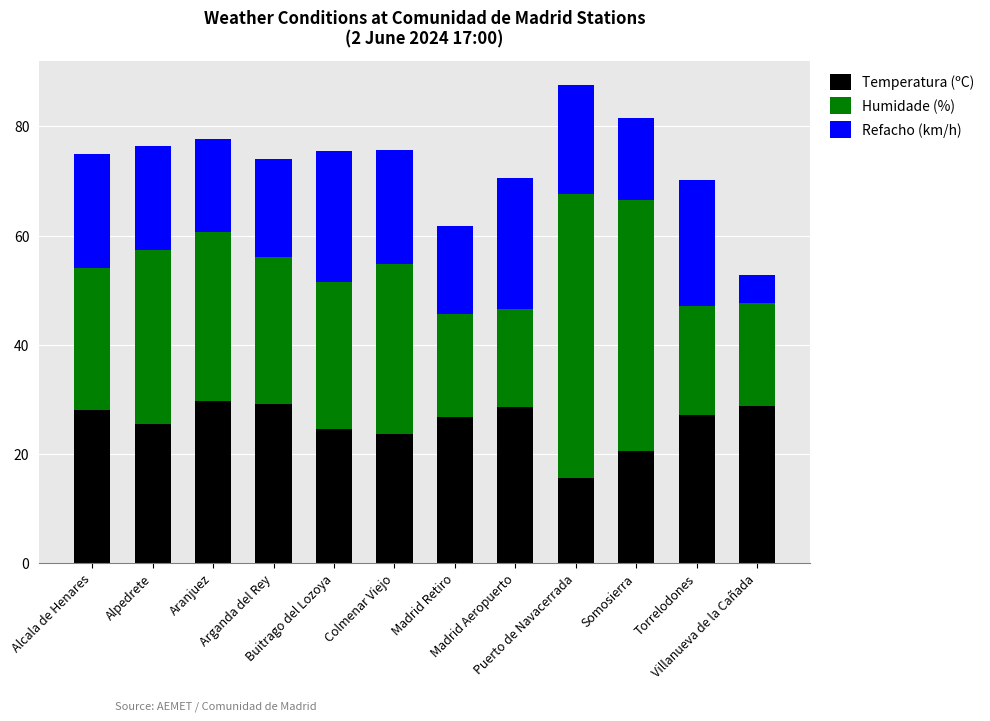

What is the sum of all Temperatura (ºC) values?

307.6